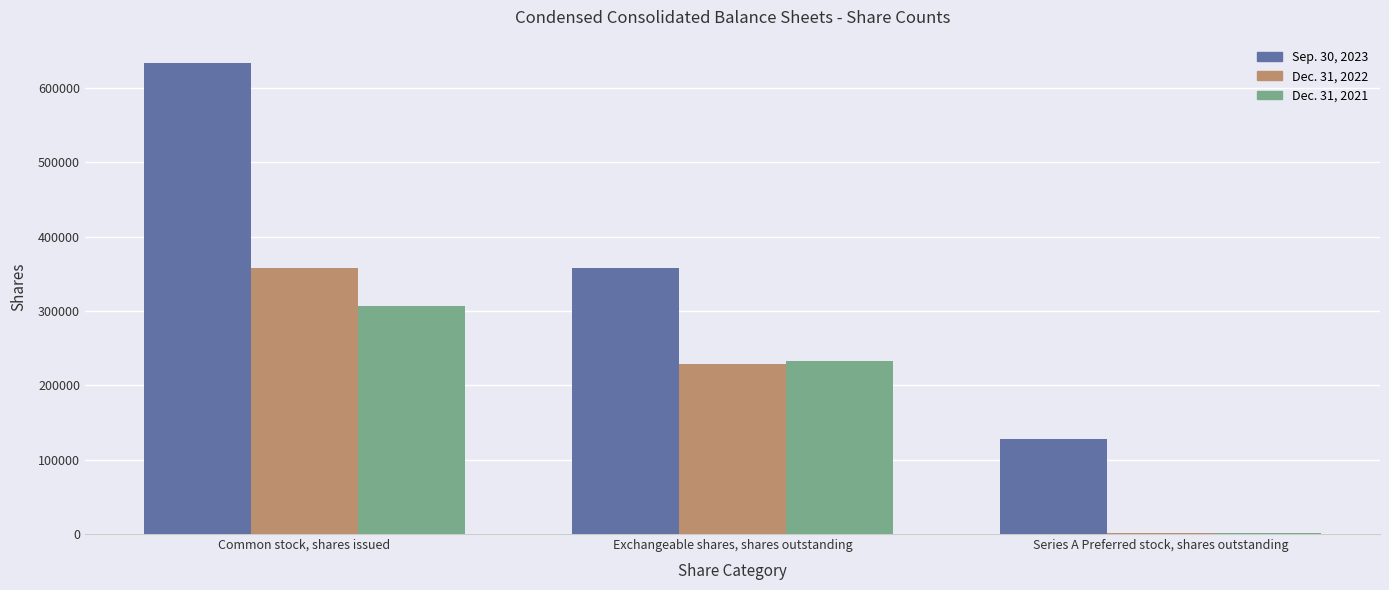

How many data points does each series have?

3